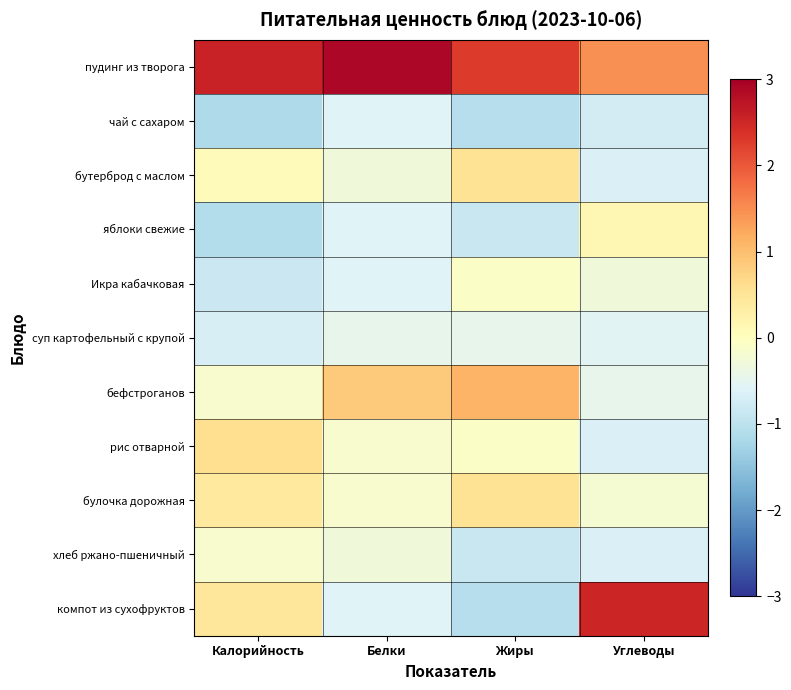

Which series changed the most between Белки and Жиры?

бутерброд с маслом